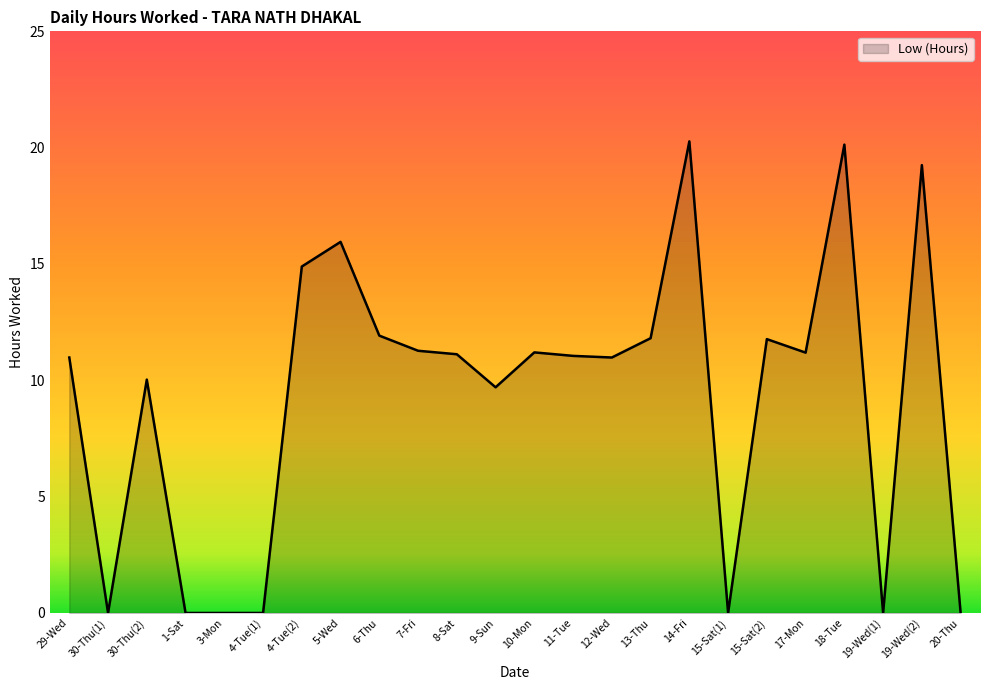

What is the change in value from 29-Wed to 20-Thu?

-11.0